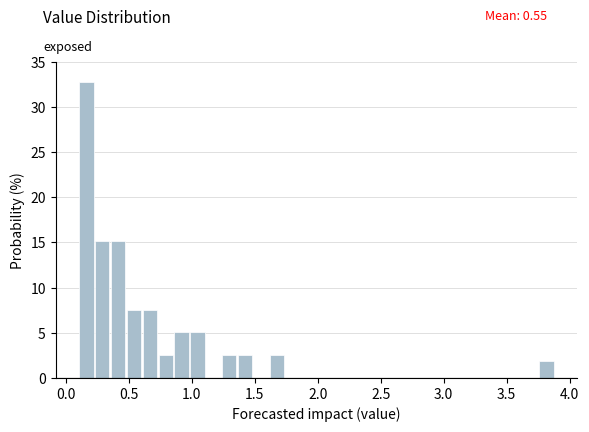

Read against the x-axis, roughly where is the centre of the tallest bar?

0.15